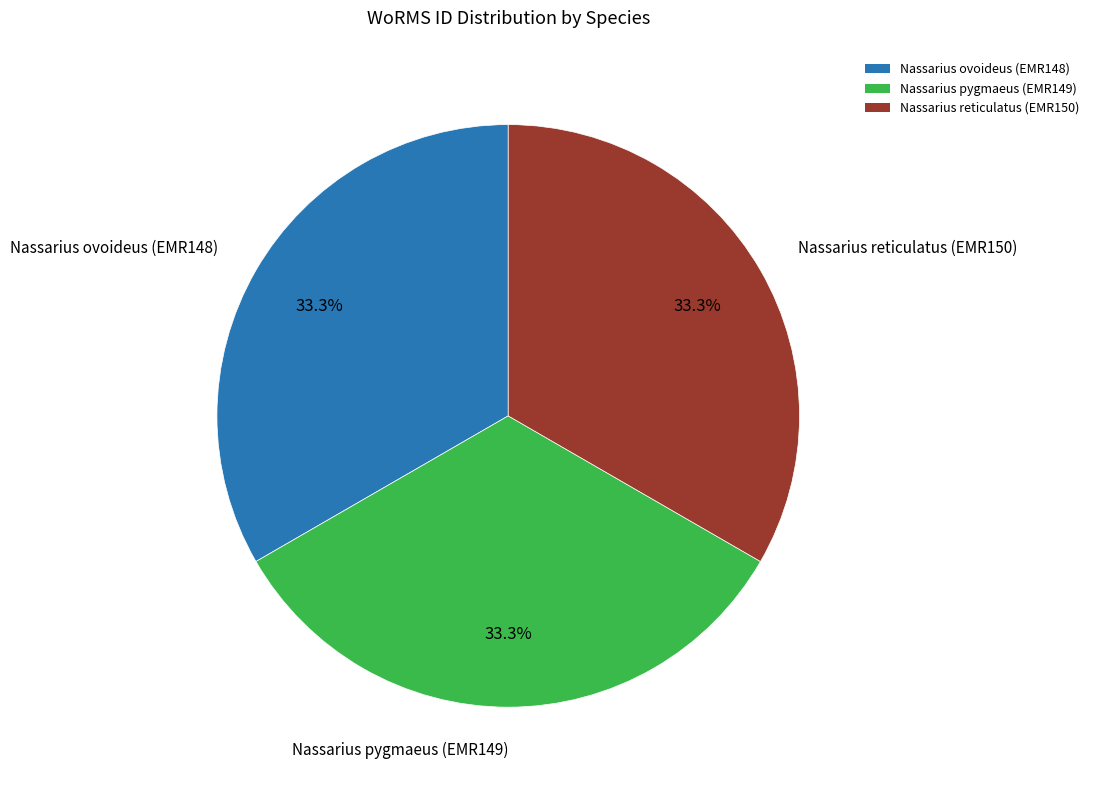

Is Nassarius reticulatus (EMR150) the majority of the pie?

No